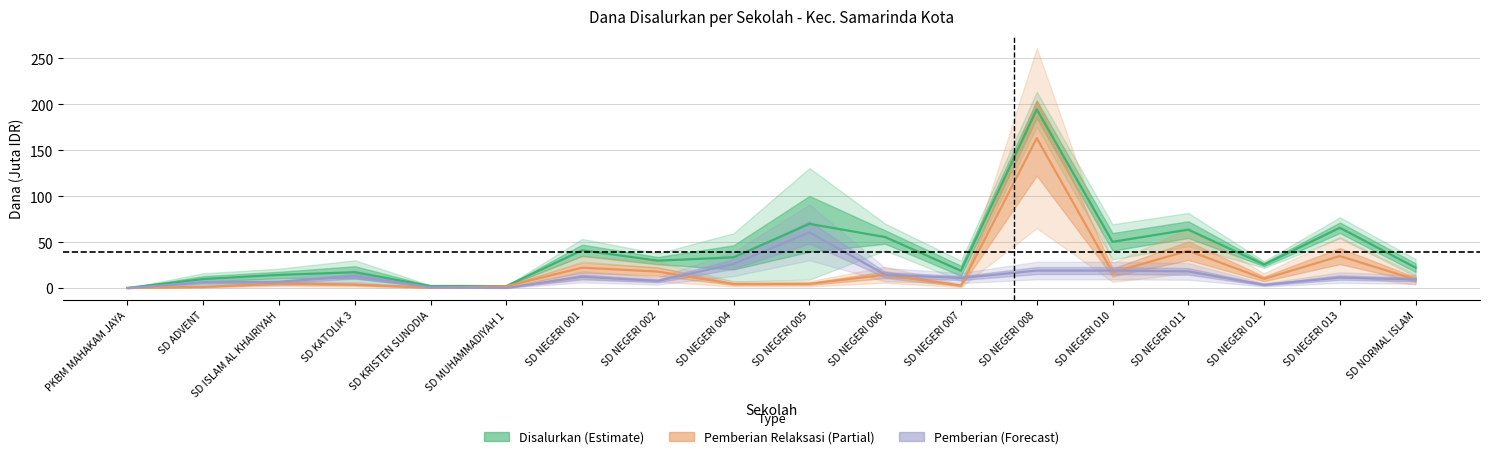

At which category does Pemberian (Forecast) reach its first local peak?

SD KATOLIK 3